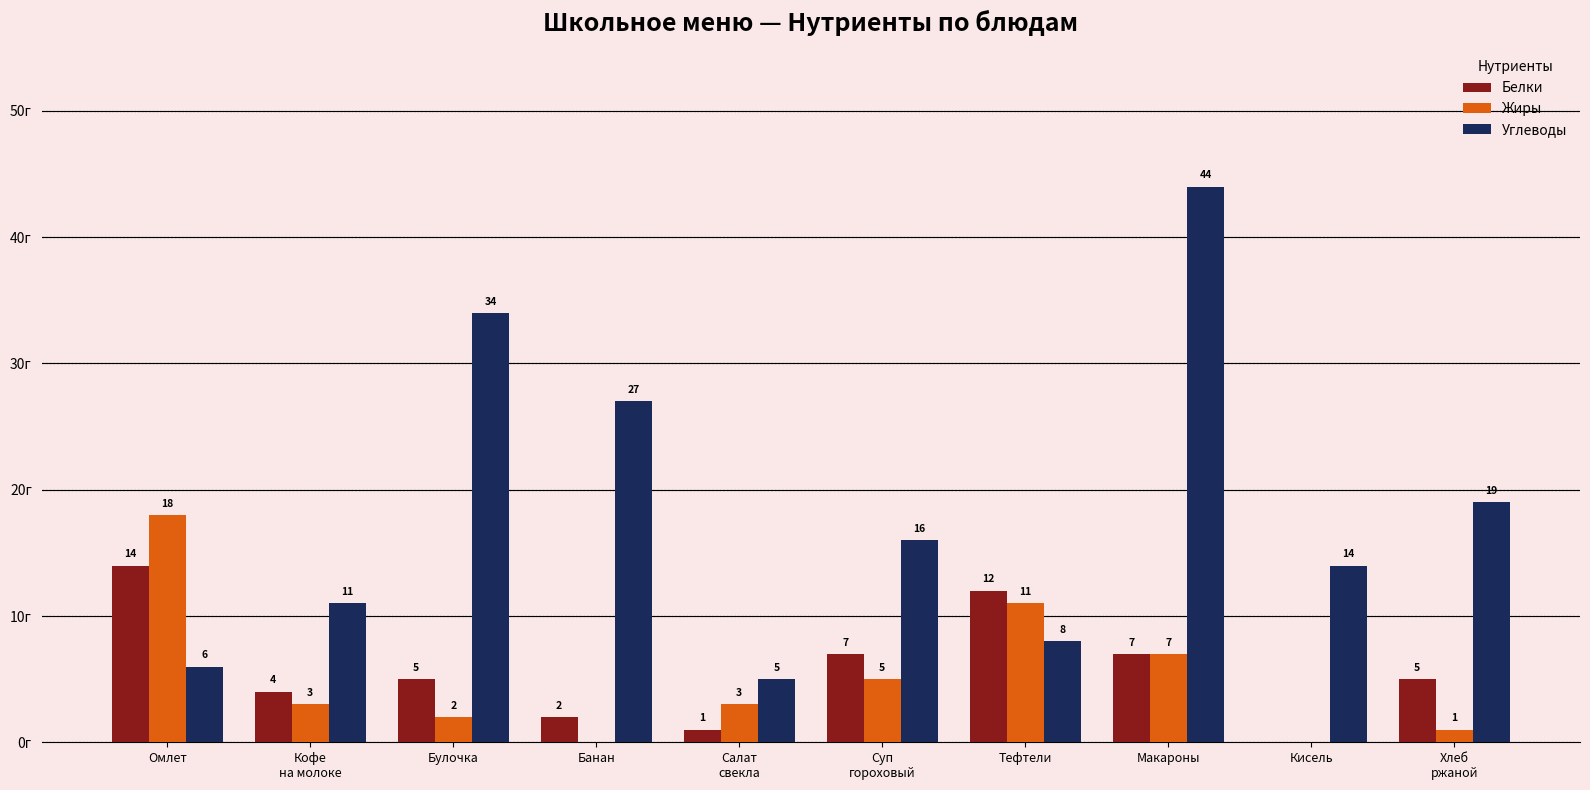

What are all the series names shown in the legend?

Белки, Жиры, Углеводы